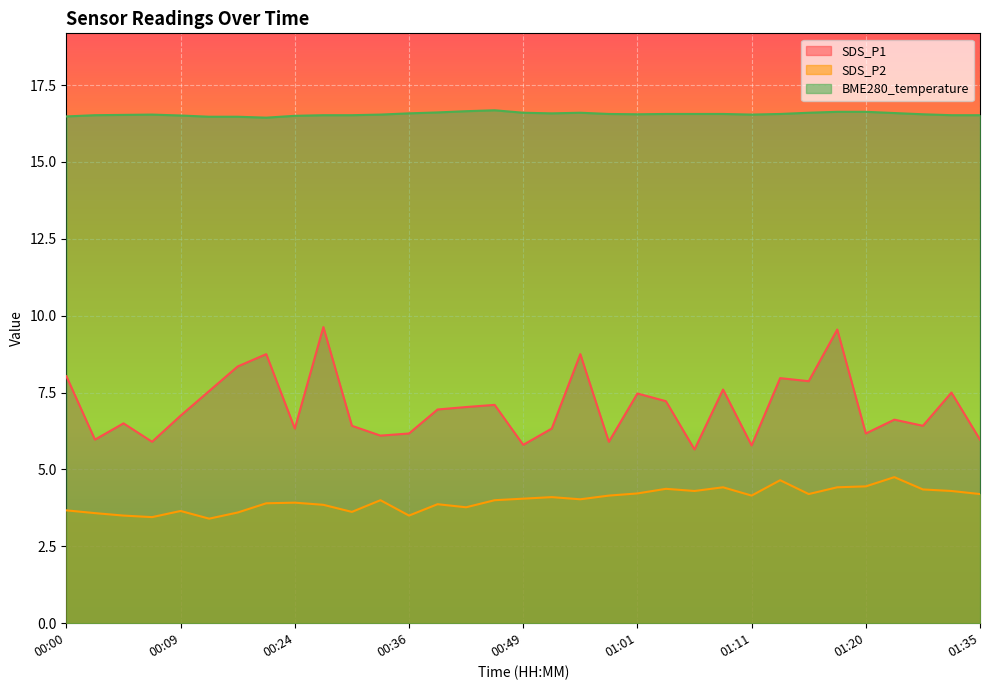

What is the difference between the maximum and minimum values in the SDS_P1 series?

4.0